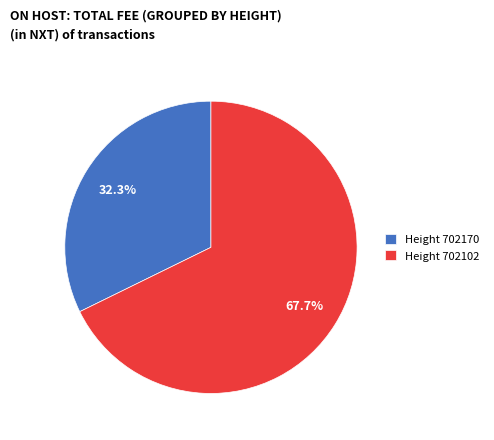

Is there a majority slice in this chart?

Yes